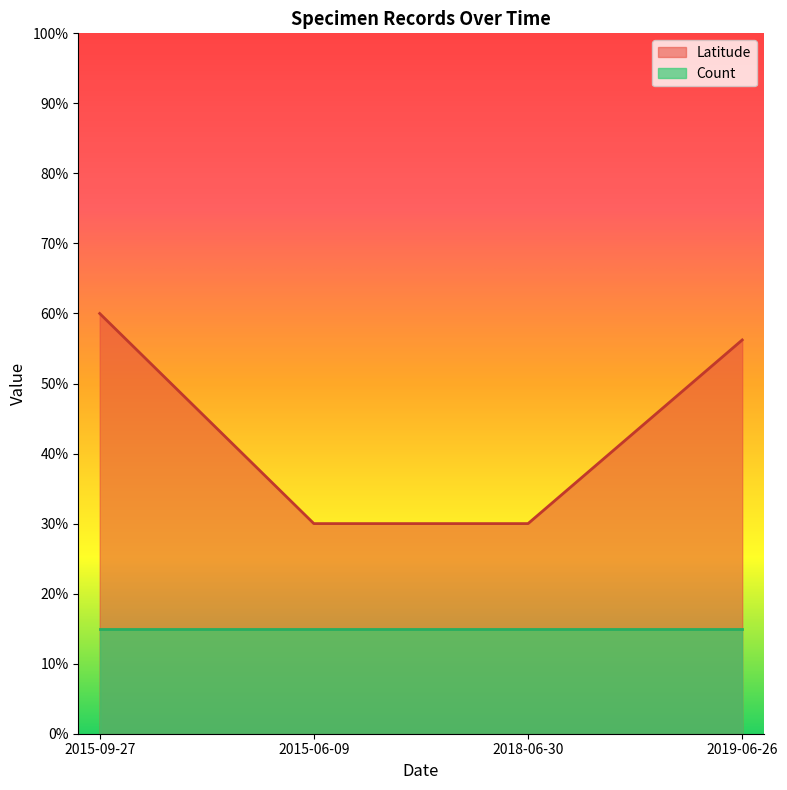

Rank the categories by value from lowest to highest.

2015-06-09, 2018-06-30, 2019-06-26, 2015-09-27